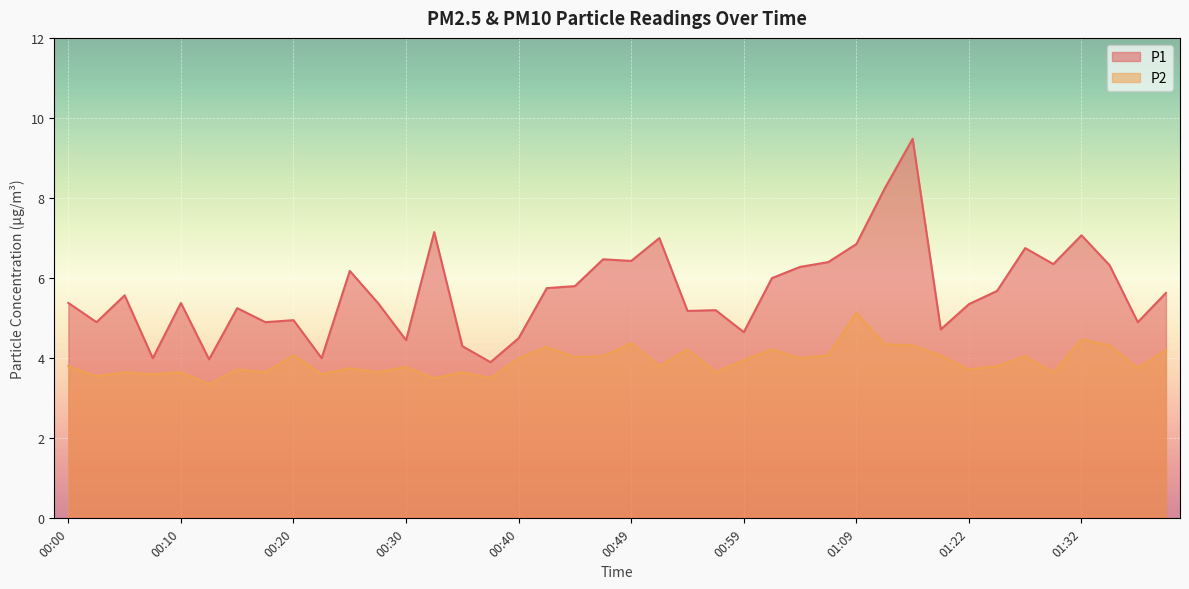

Count the number of categories in the chart.

40